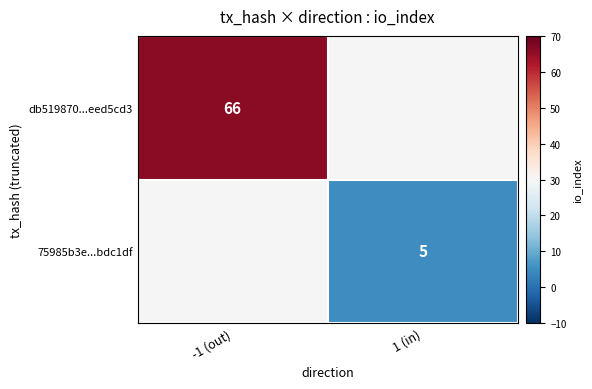

Is it true that 75985b3e...bdc1df equals 7 at 1 (in)?

False